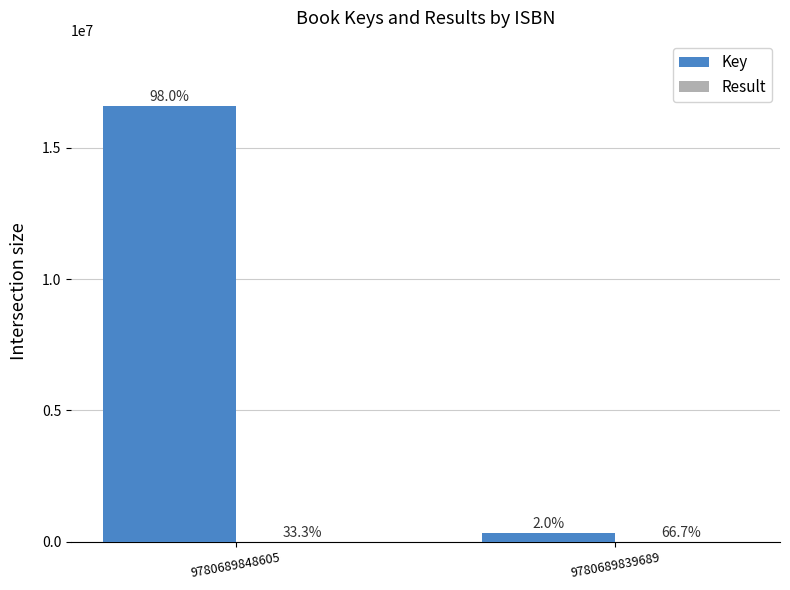

How many groups of bars are there?

2